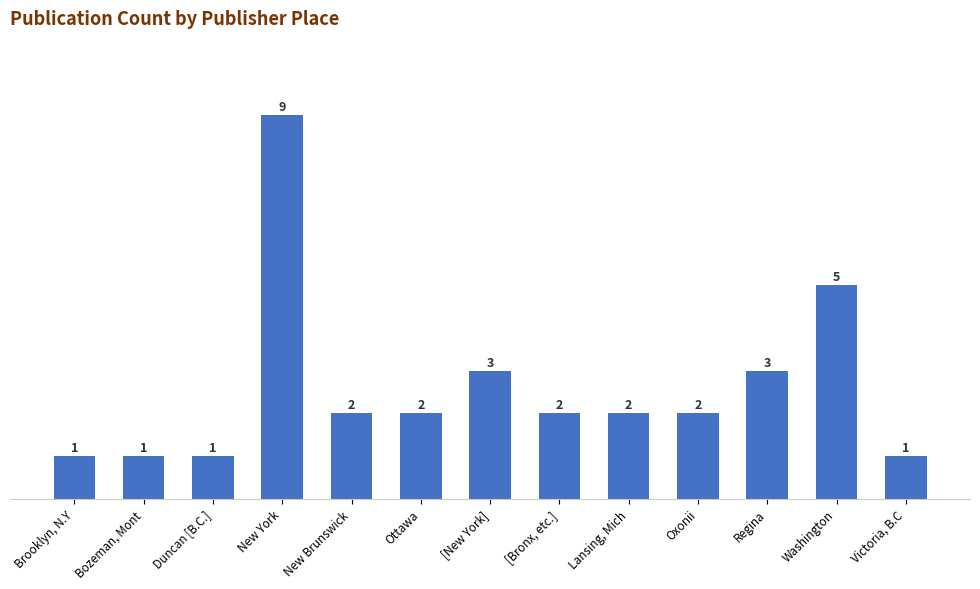

Reading left to right, what are all the values shown in this chart?

Brooklyn, N.Y=1	Bozeman, Mont=1	Duncan [B.C.]=1	New York=9	New Brunswick=2	Ottawa=2	[New York]=3	[Bronx, etc.]=2	Lansing, Mich=2	Oxonii=2	Regina=3	Washington=5	Victoria, B.C=1